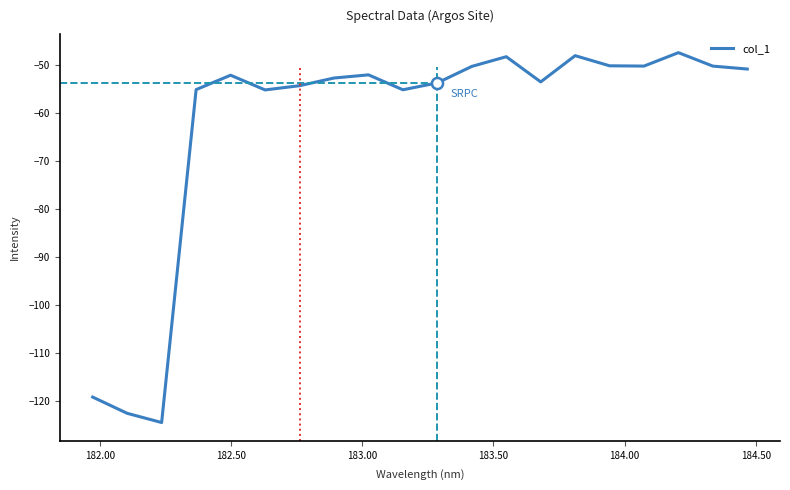

What is the difference between the maximum and second lowest values?

75.2